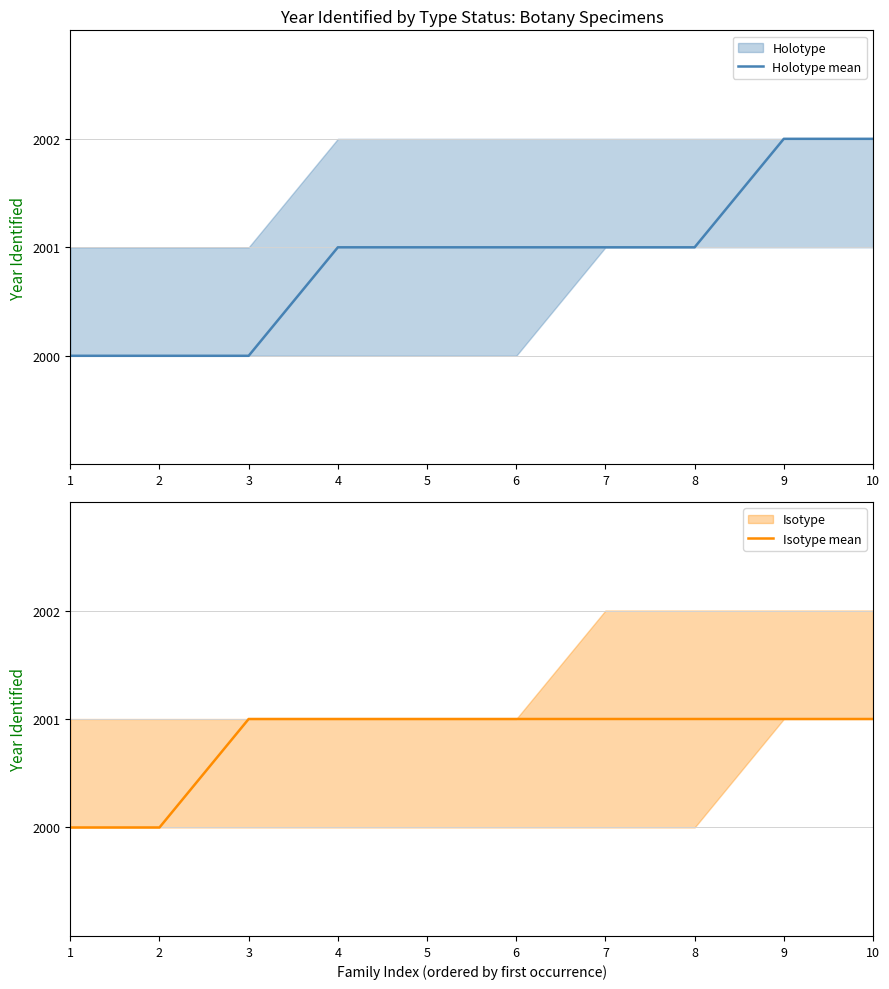

Is this an area chart (filled region under the line)?

No